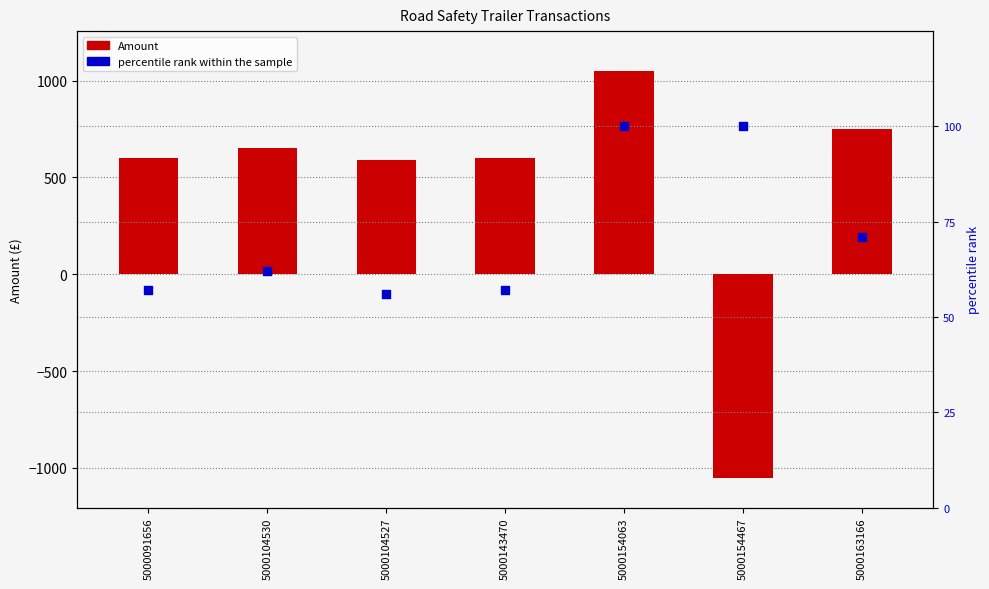

Which series contains the highest Y value?

Amount